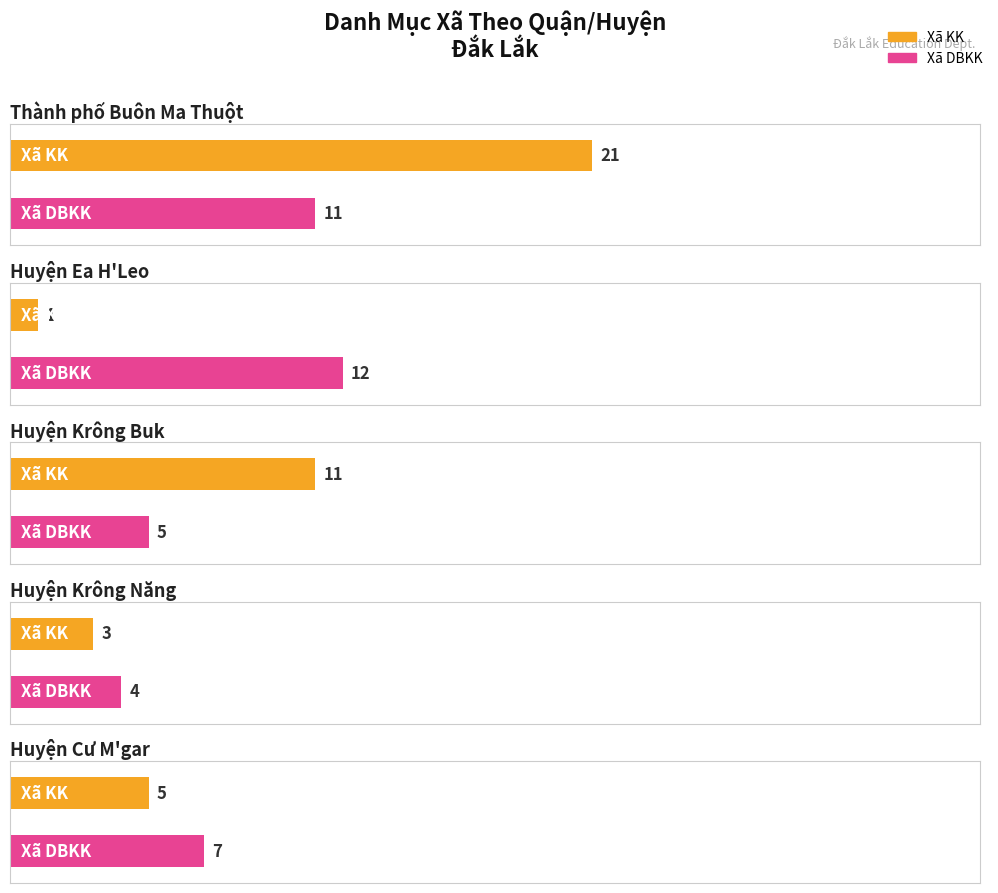

True or false: Xã KK has a value of 11 at Huyện Krông Buk.

True